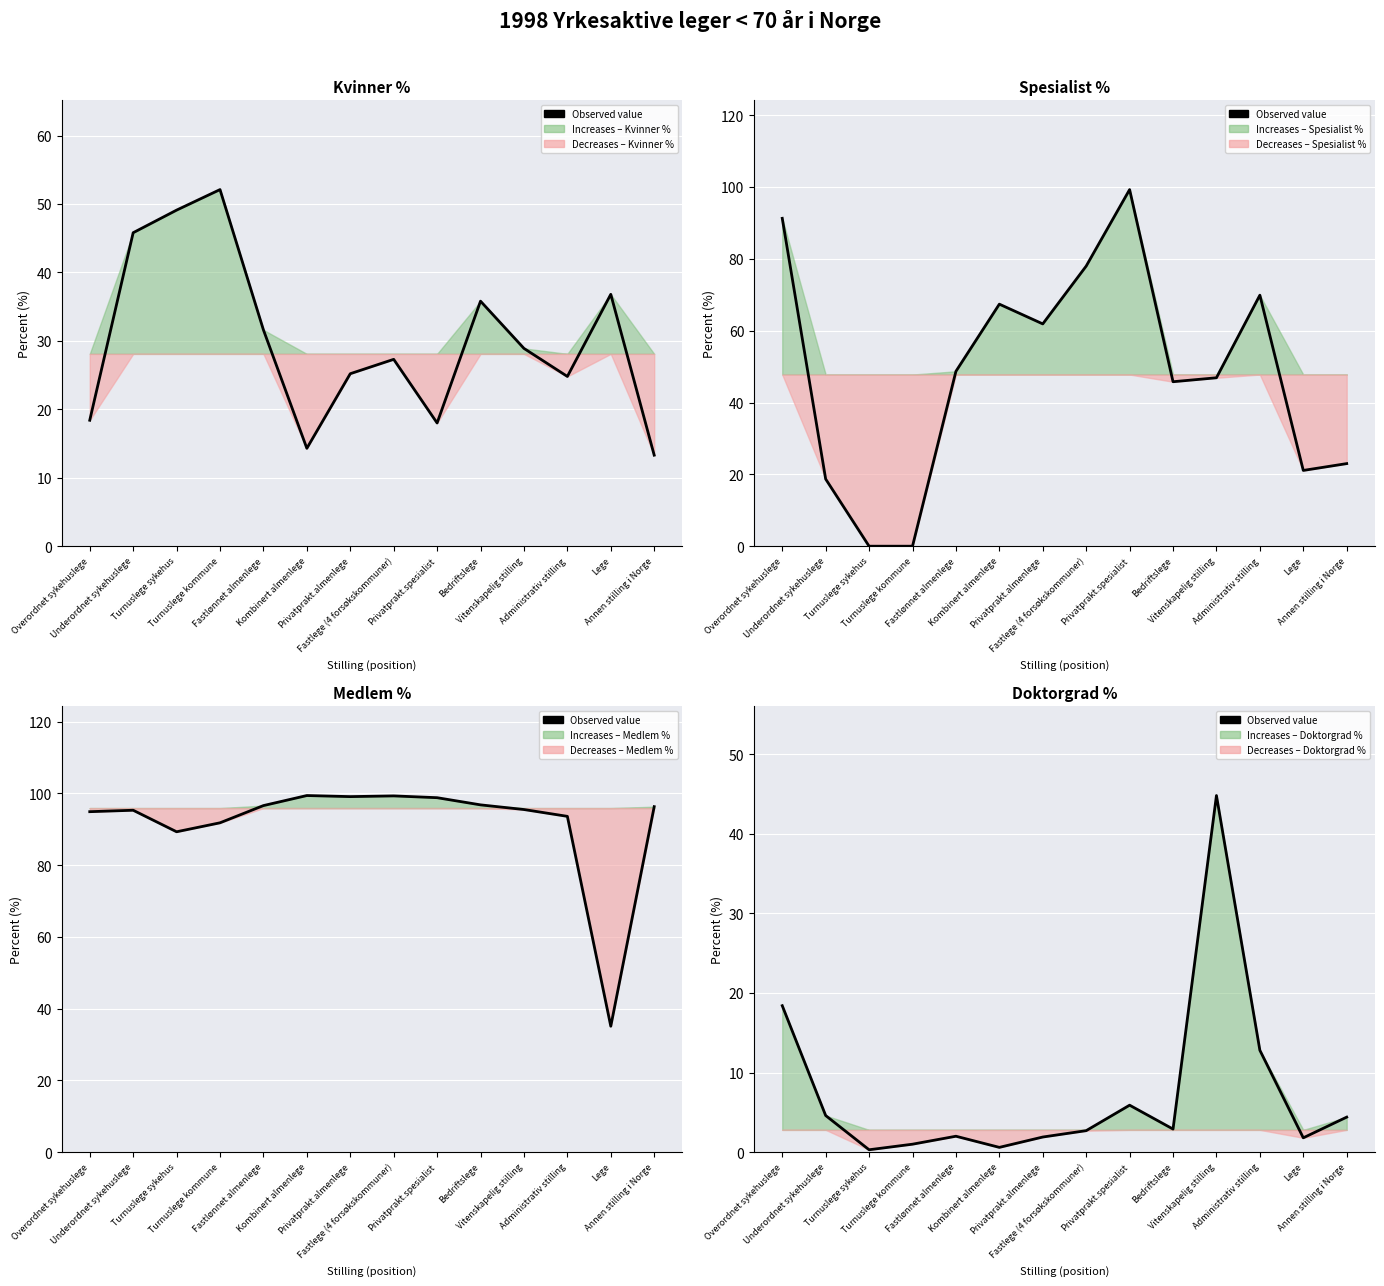

What is the change in value from Privatprakt.almenlege to Bedriftslege?

+1.0